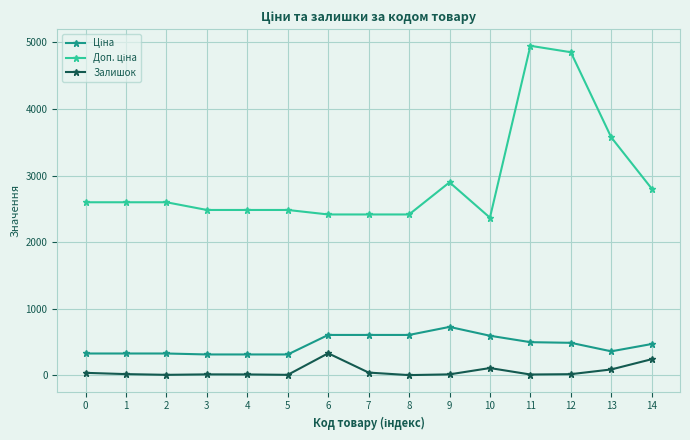

What is the sum of the Залишок values at 1 and 9?

26.0